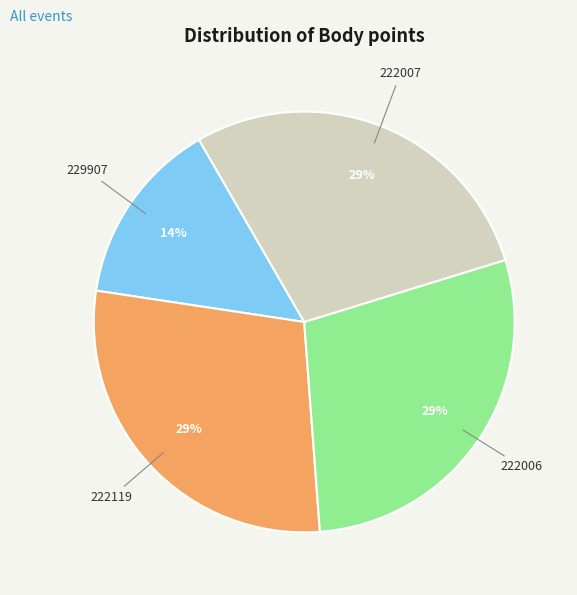

To the nearest percent, what is the average slice percentage?

25%